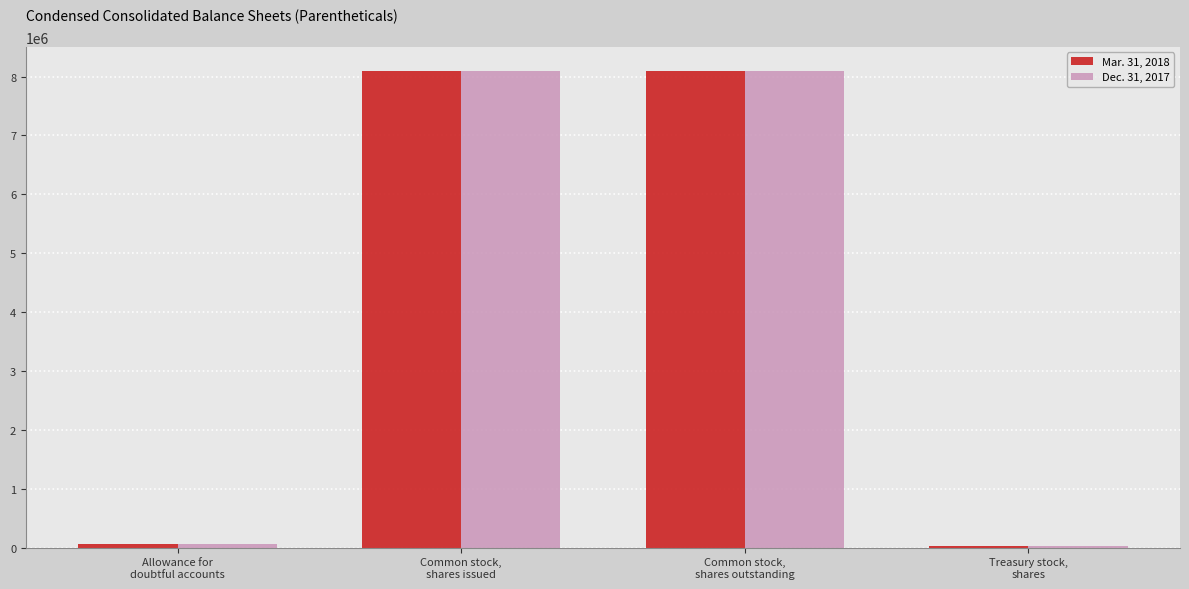

What is the label of the 3rd bar from the right?

Common stock,
shares issued